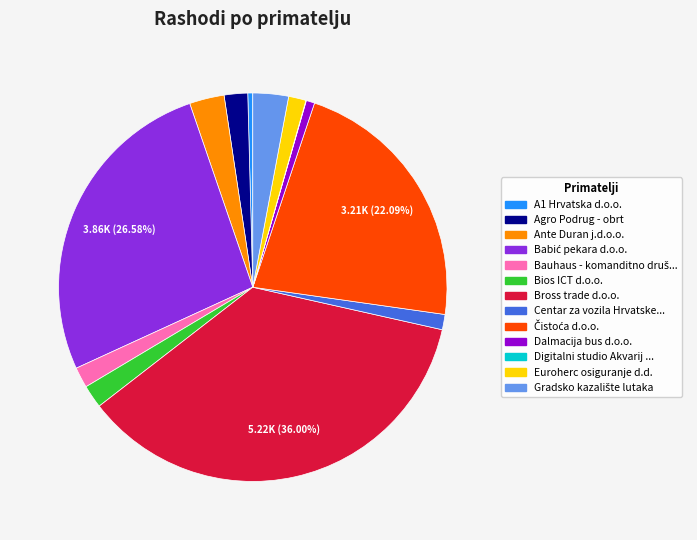

Is there a majority slice in this chart?

No